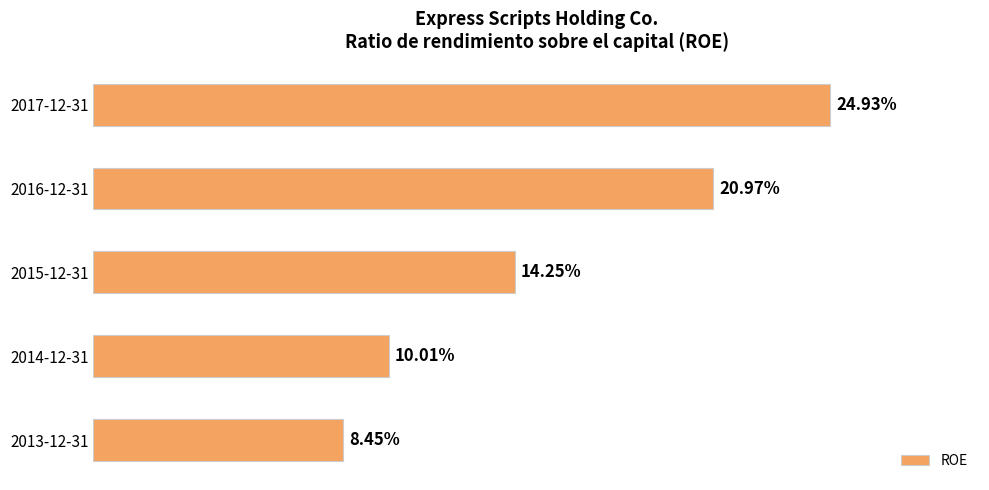

Does the chart contain any negative values?

No